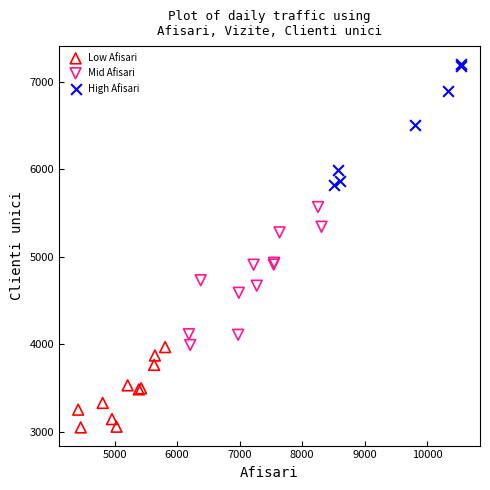

Which series reaches the maximum Y coordinate?

High Afisari